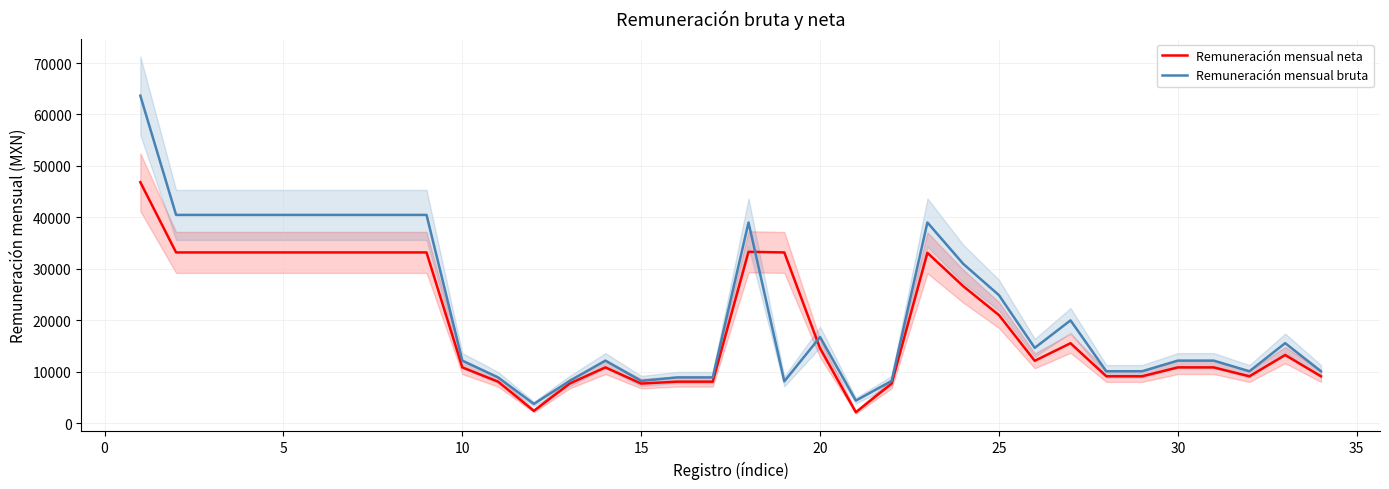

Does the chart display data point markers on the line(s)?

No